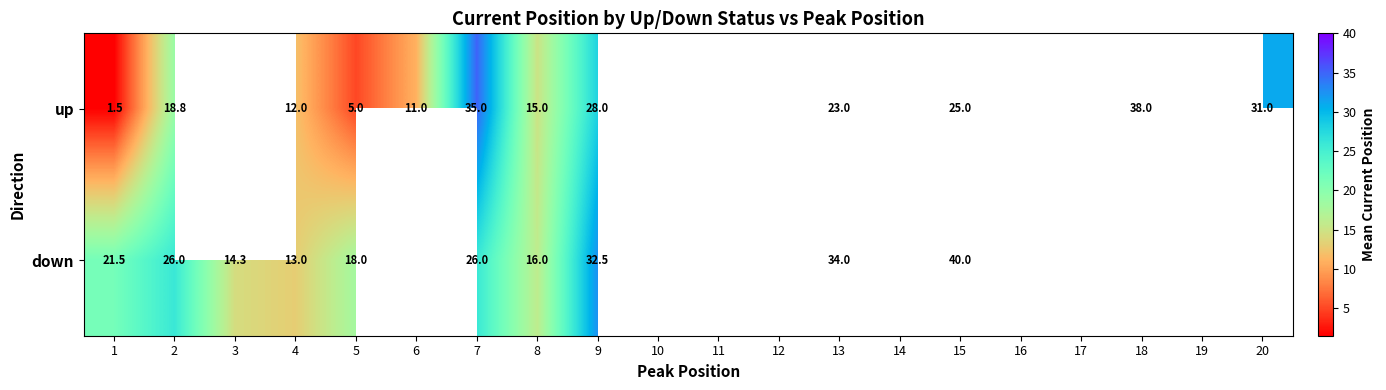

The value of up at 1 is 0.9. True or false?

False